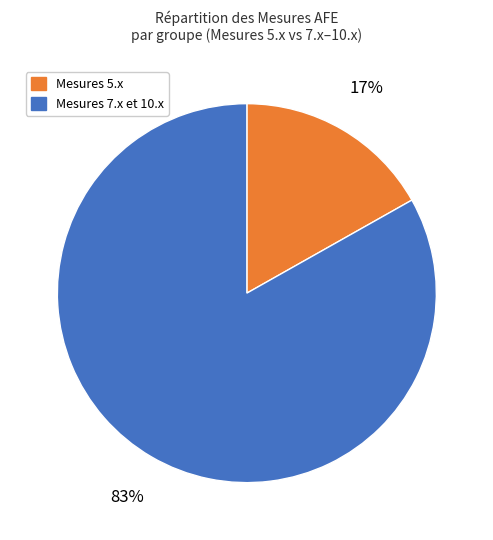

How many segments does this pie chart have?

2